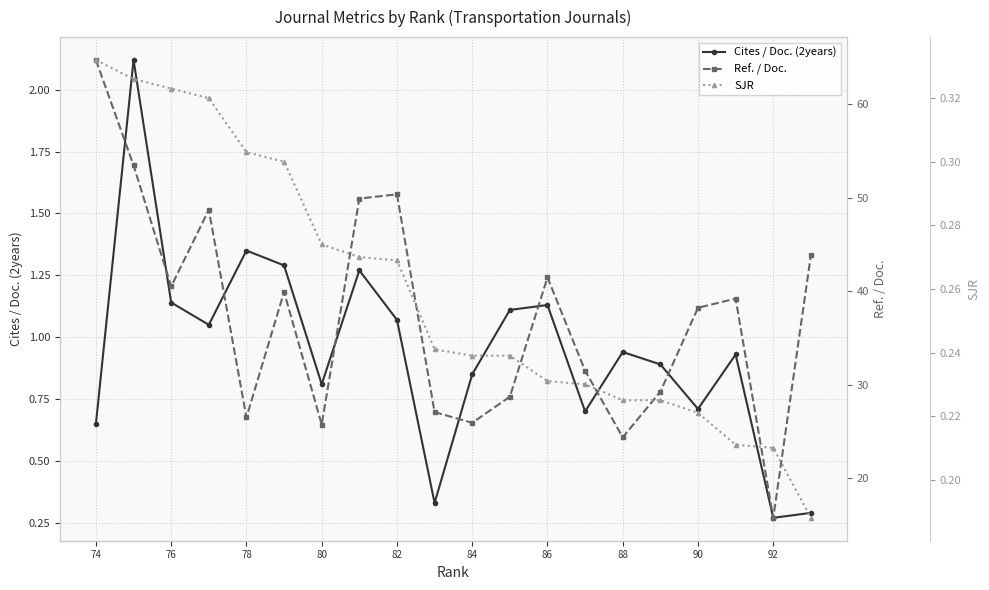

How many interior local peaks does the Cites / Doc. (2years) series have?

6